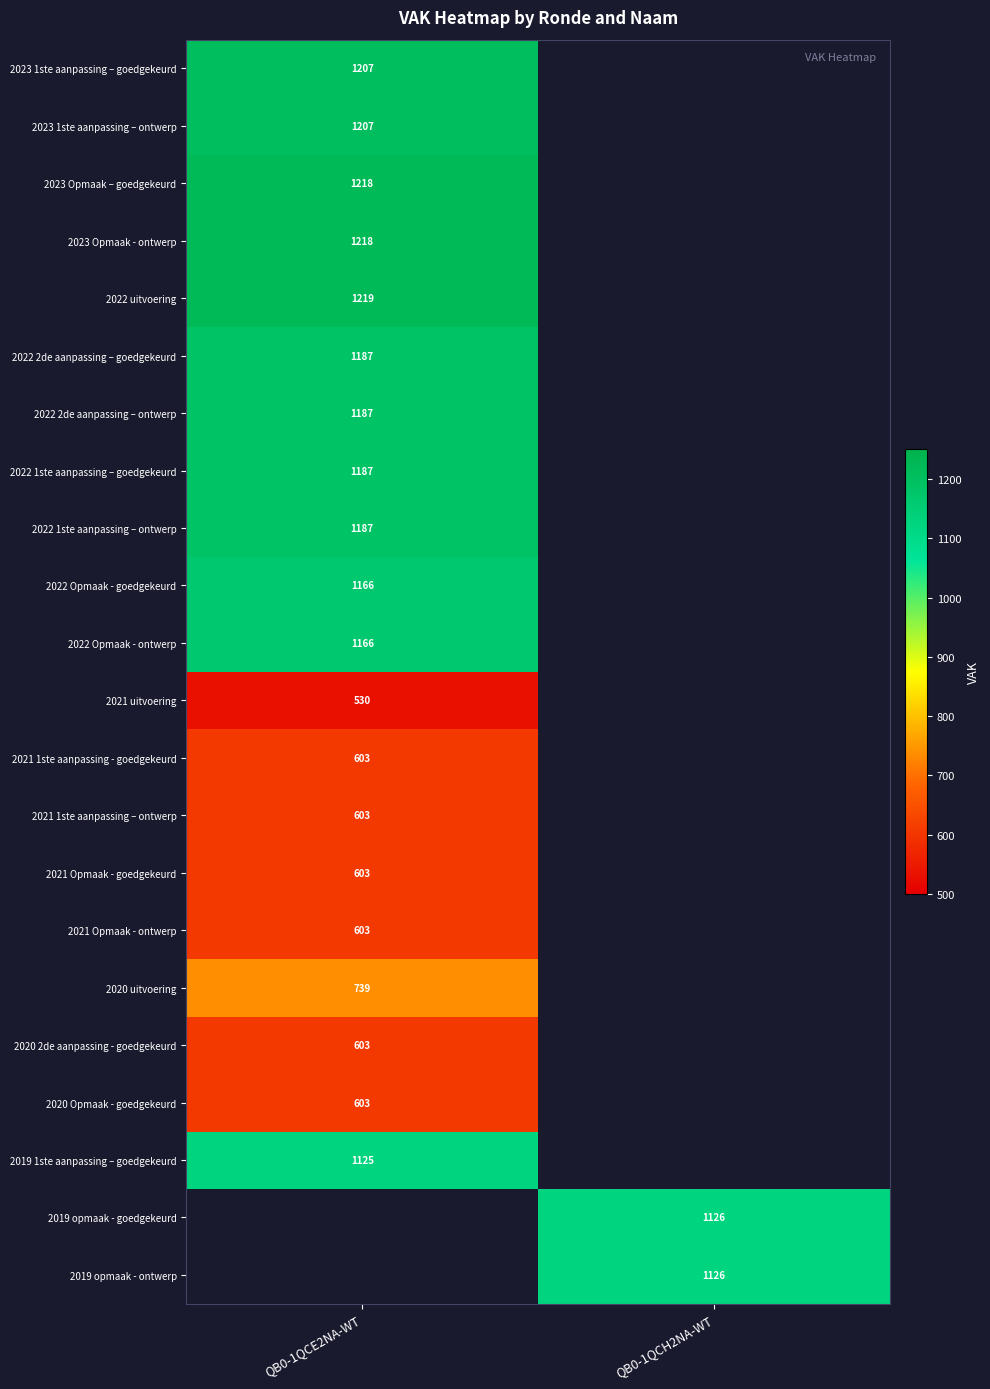

The 2020 Opmaak - goedgekeurd series shows 889 at QB0-1QCE2NA-WT. True or false?

False